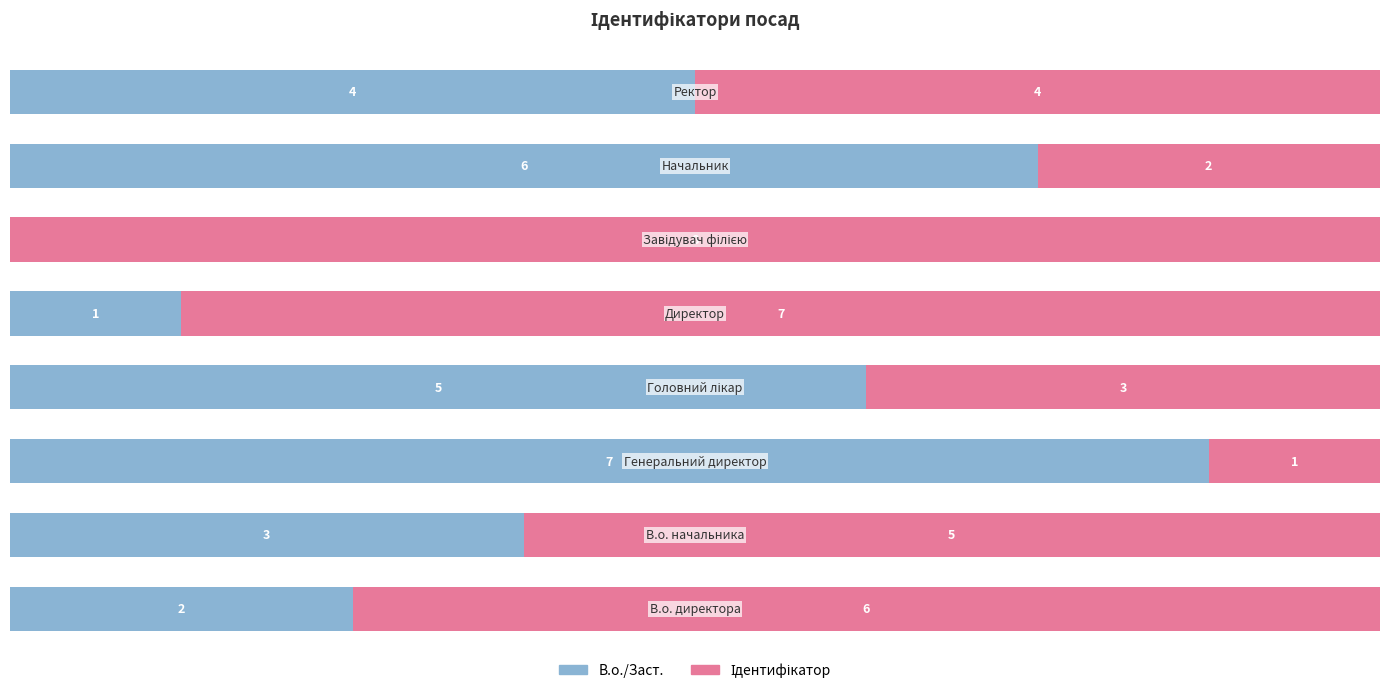

List the series in order of their overall mean, highest first.

Ідентифікатор, В.о./Заст.